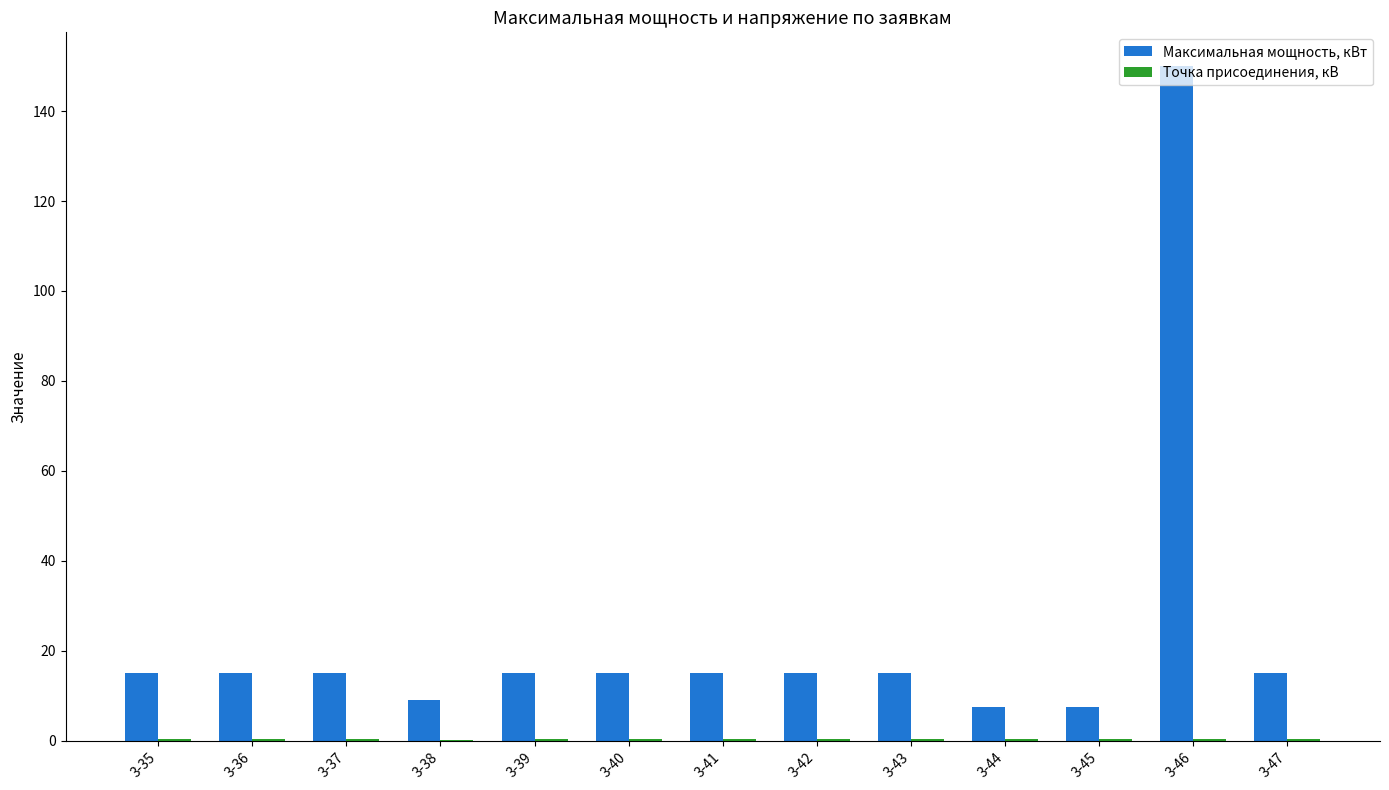

Are the bars horizontal?

No